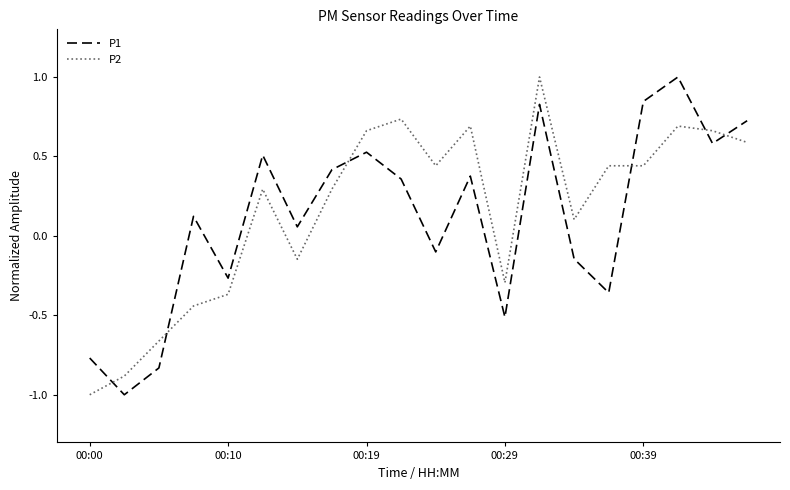

Which series ends up on top after the final intersection of P1 and P2?

P1